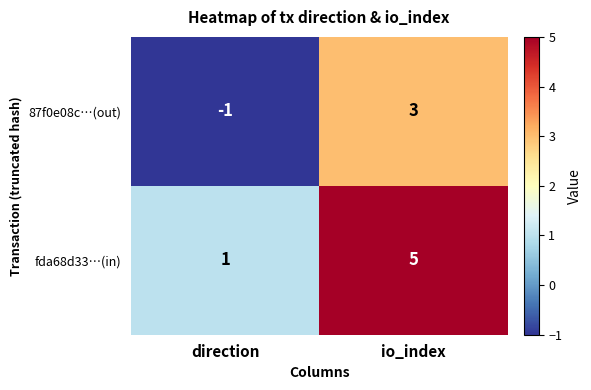

What is the difference between the highest and lowest values at direction?

2